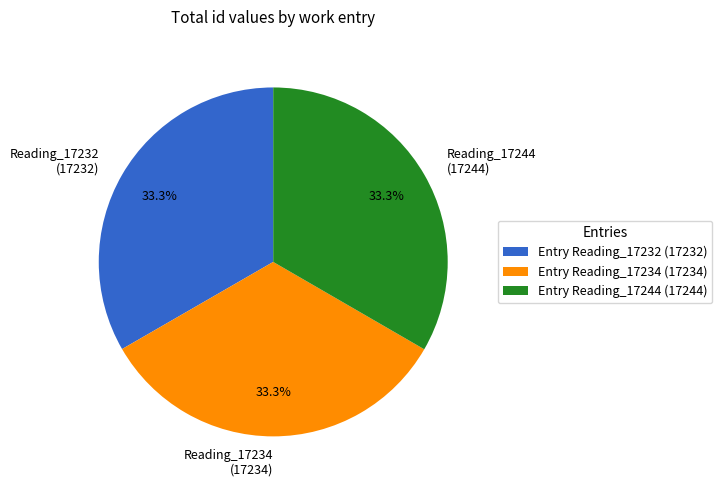

To the nearest percent, what portion does Reading_17234 represent?

33%